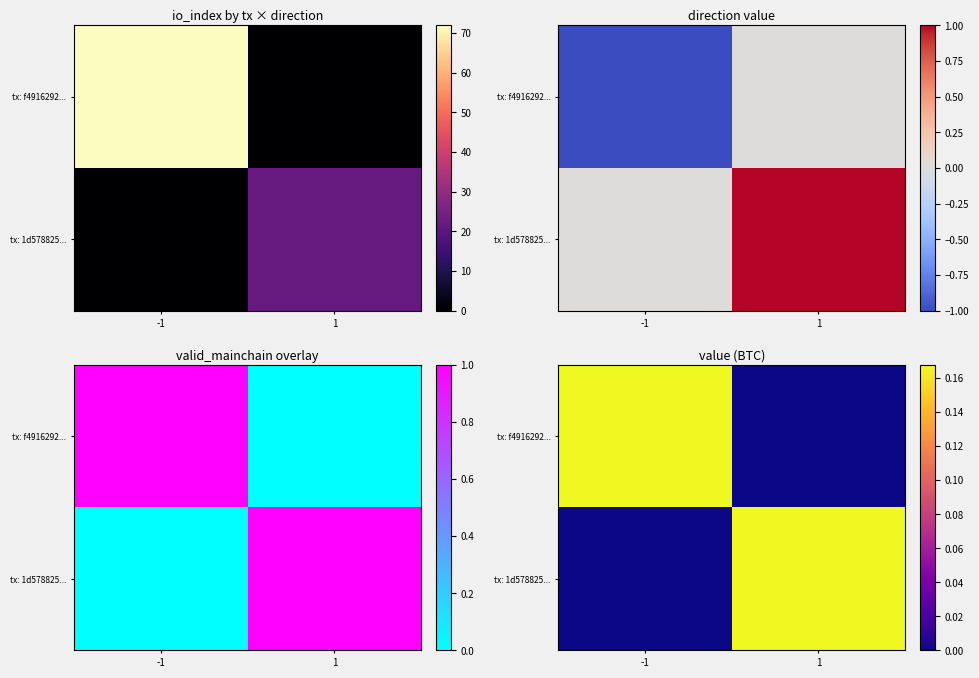

The tx: 1d578825... series shows 0.3 at 1. True or false?

False